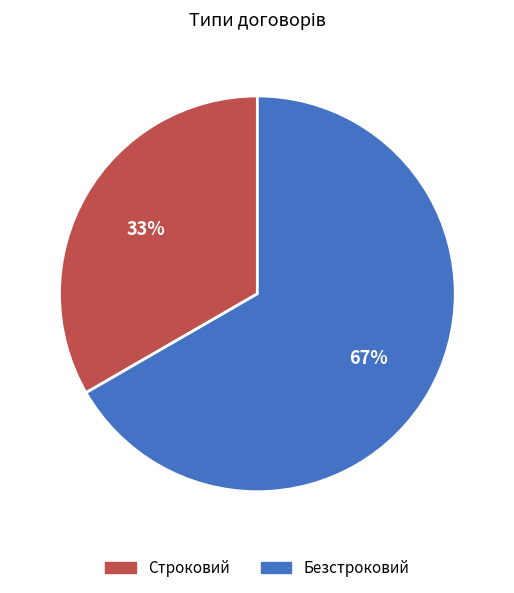

Approximately how many times larger is the value at Строковий compared to Безстроковий?

0.5